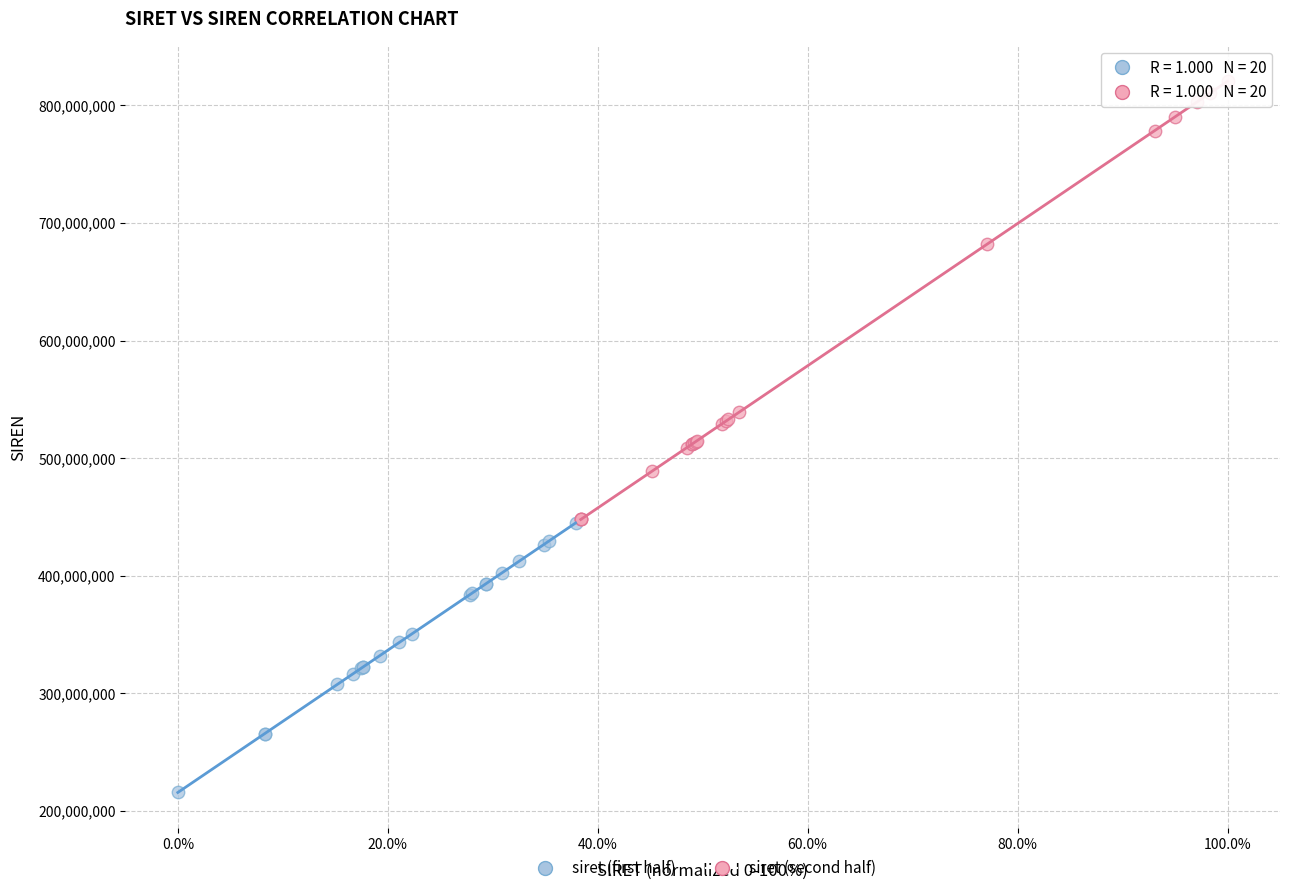

Which series reaches the maximum Y coordinate?

siret (second half)